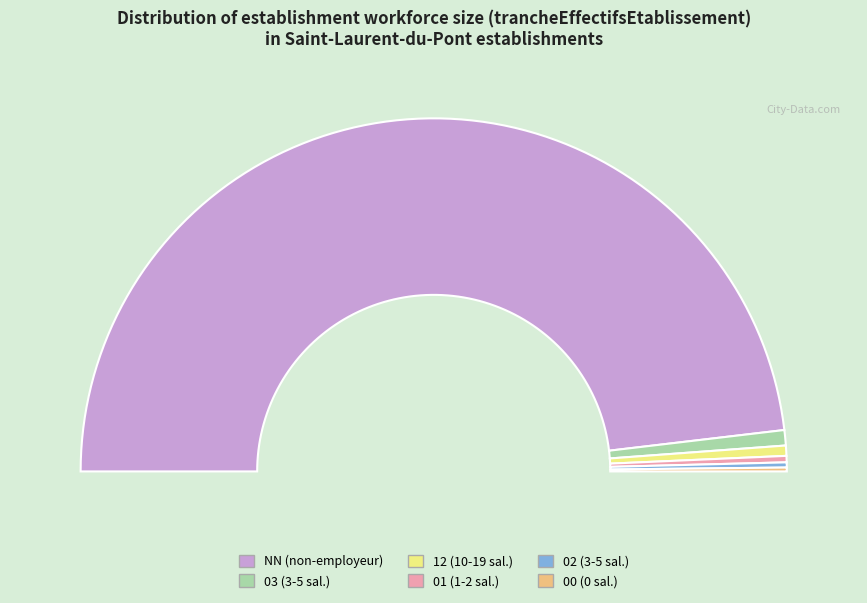

Count the number of slices in the pie.

6